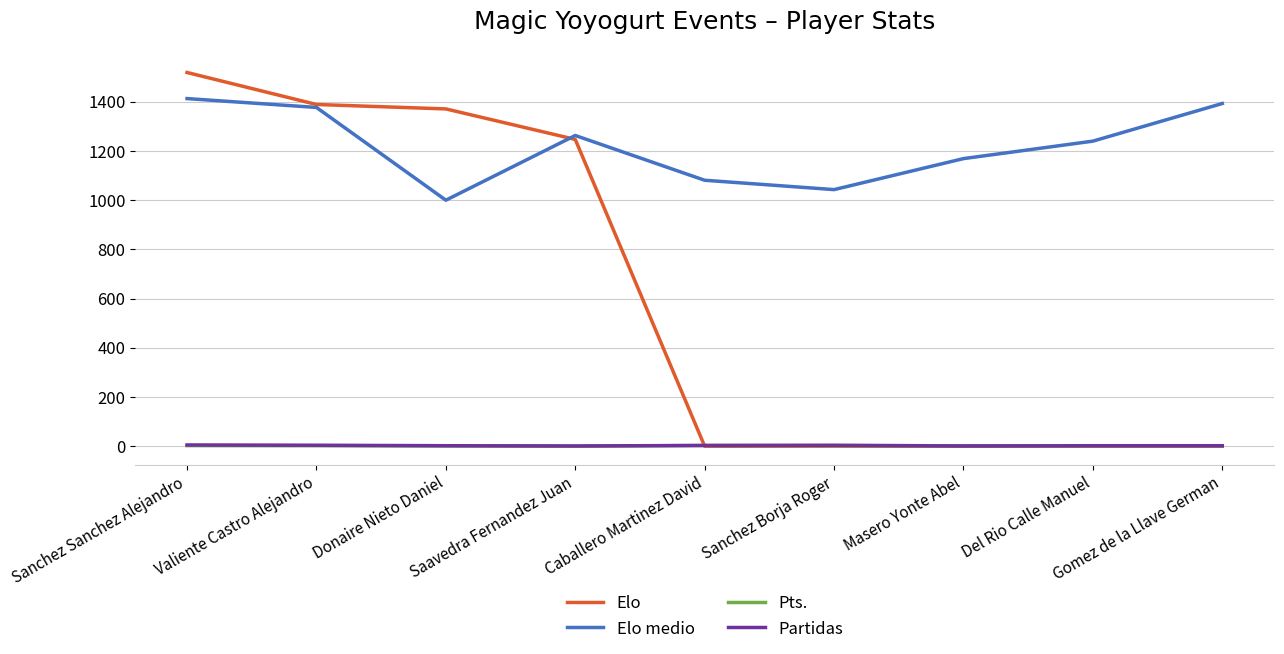

What is the greatest value displayed?

1519.0